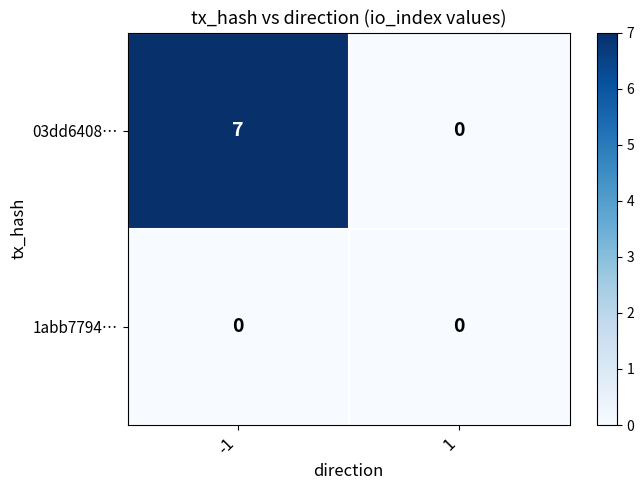

Reading left to right, what are all the values shown in this chart?

03dd6408…: 7	0
1abb7794…: 0	0